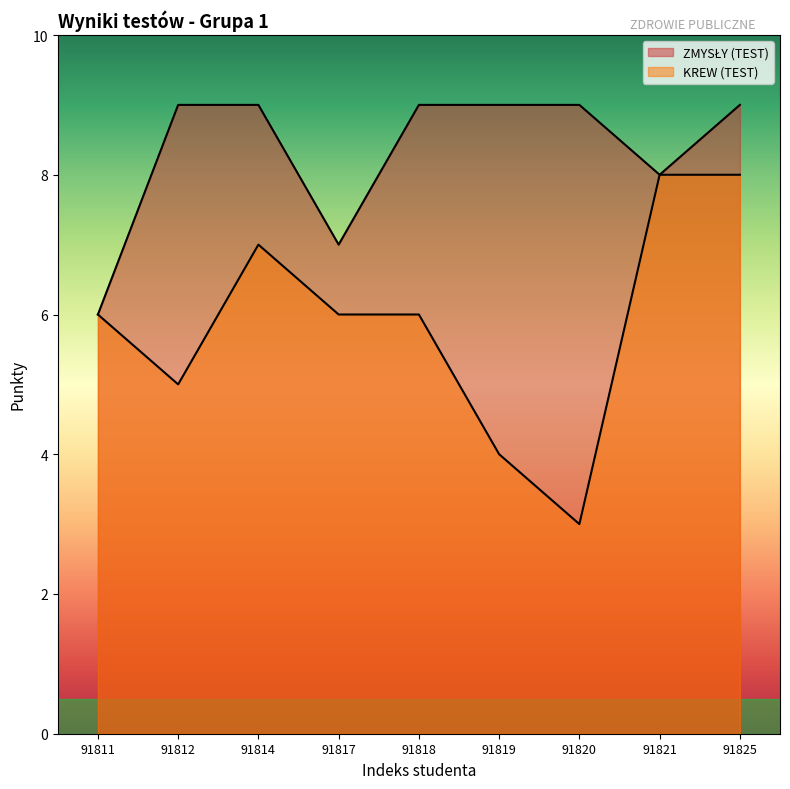

Reading left to right, what are all the values shown in this chart?

KREW (TEST): 6	5	7	6	6	4	3	8	8
ZMYSŁY (TEST): 6	9	9	7	9	9	9	8	9